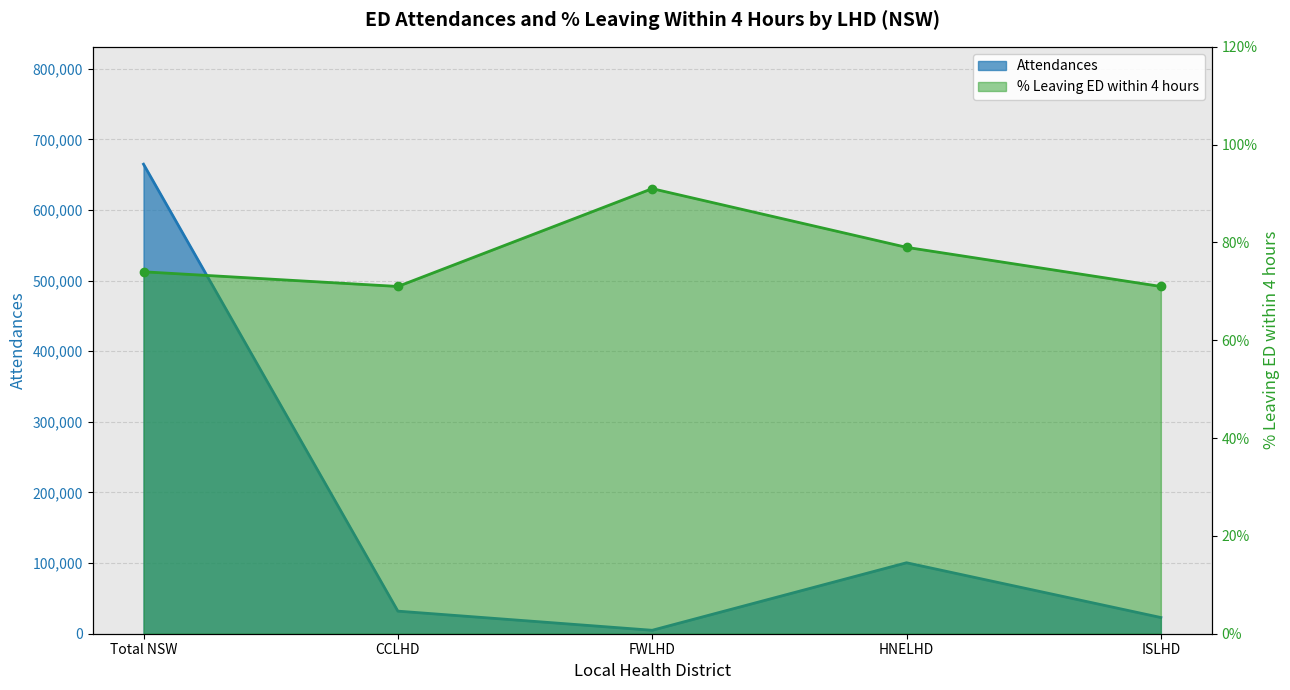

List the series in order of their overall mean, highest first.

Attendances, % leaving ED within 4 hours